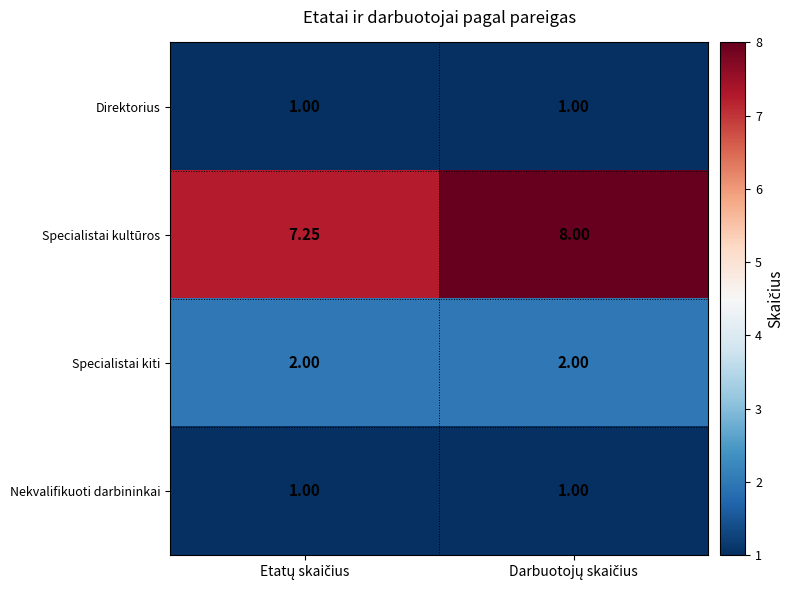

Which series has the largest total across all categories?

Specialistai kultūros